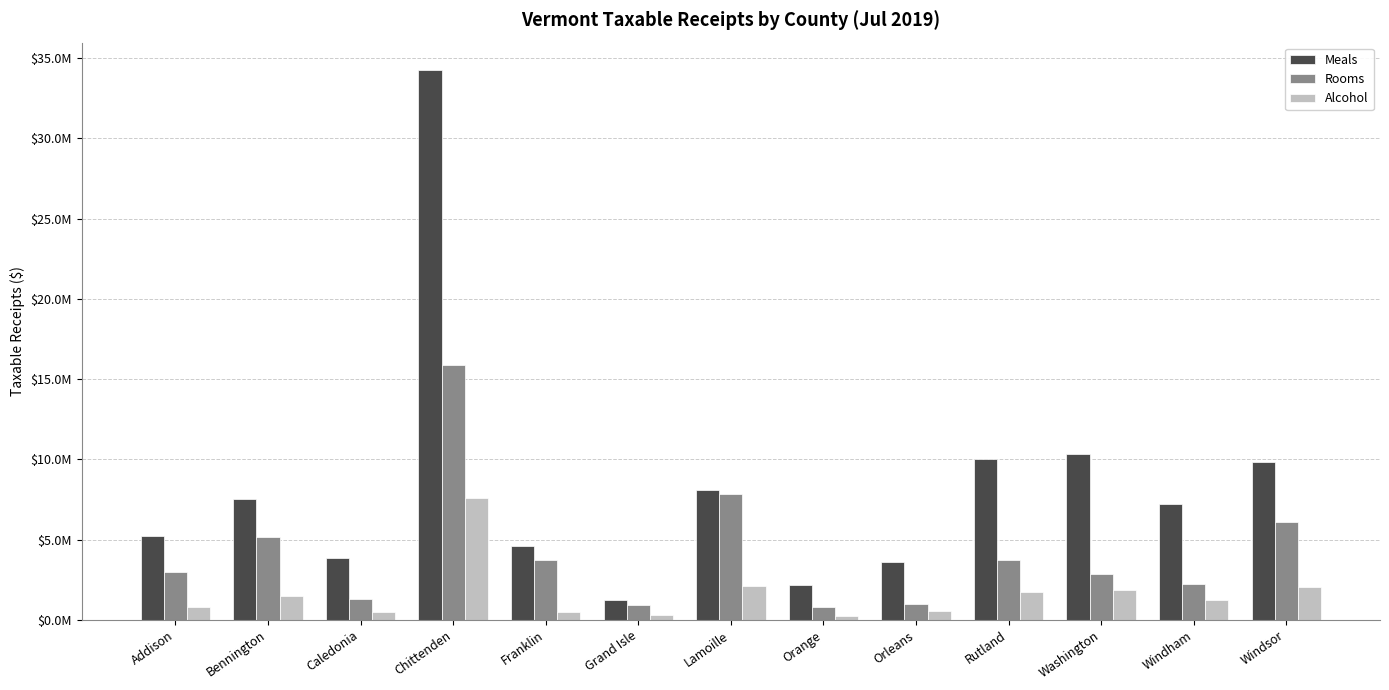

What is the value of the Rooms bar at the 13th from the left?

6098134.1